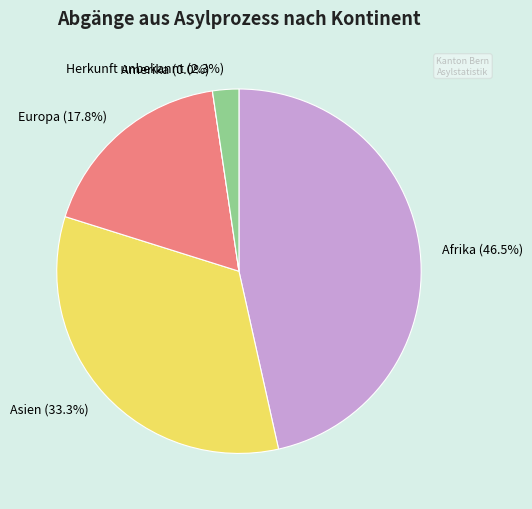

Is there any slice that represents more than half of the pie?

No